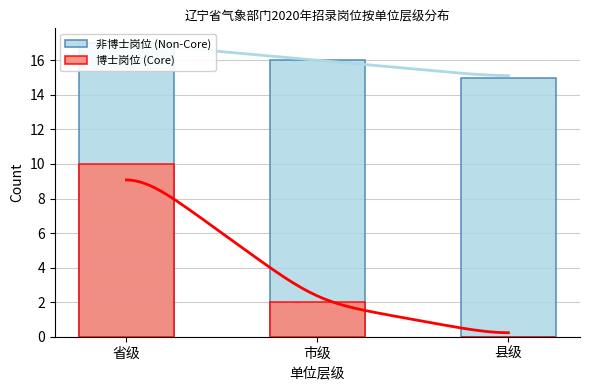

What is the sum of all 非博士岗位 (Non-Core) values?

48